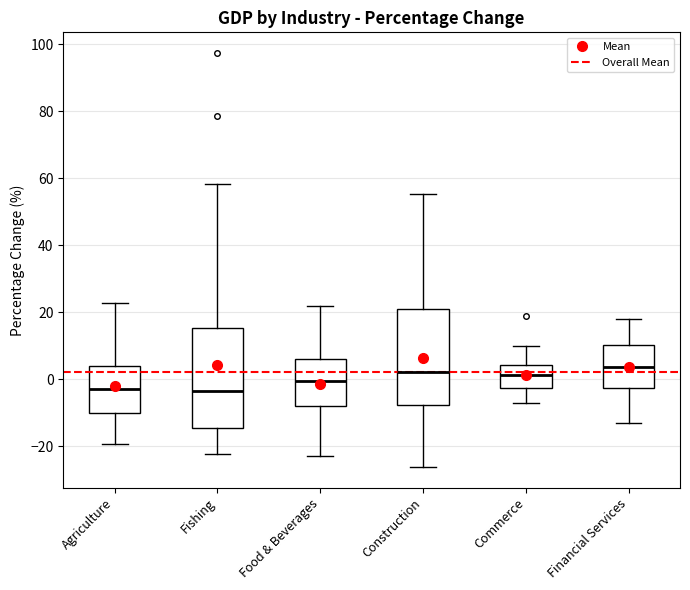

Reading left to right, transcribe this box plot: for each box, give where its median line is, the range the box spans, and where its two whiskers end, as read against the y-axis. The values are not printed on the chart, so give them approximately, as read against the axis.

Agriculture: median -2, box -10 to 4, whiskers -20 to 22
Fishing: median -4, box -14 to 16, whiskers -22 to 58
Food & Beverages: median 0, box -8 to 6, whiskers -22 to 22
Construction: median 2, box -8 to 22, whiskers -26 to 56
Commerce: median 2, box -2 to 4, whiskers -8 to 10
Financial Services: median 4, box -2 to 10, whiskers -14 to 18